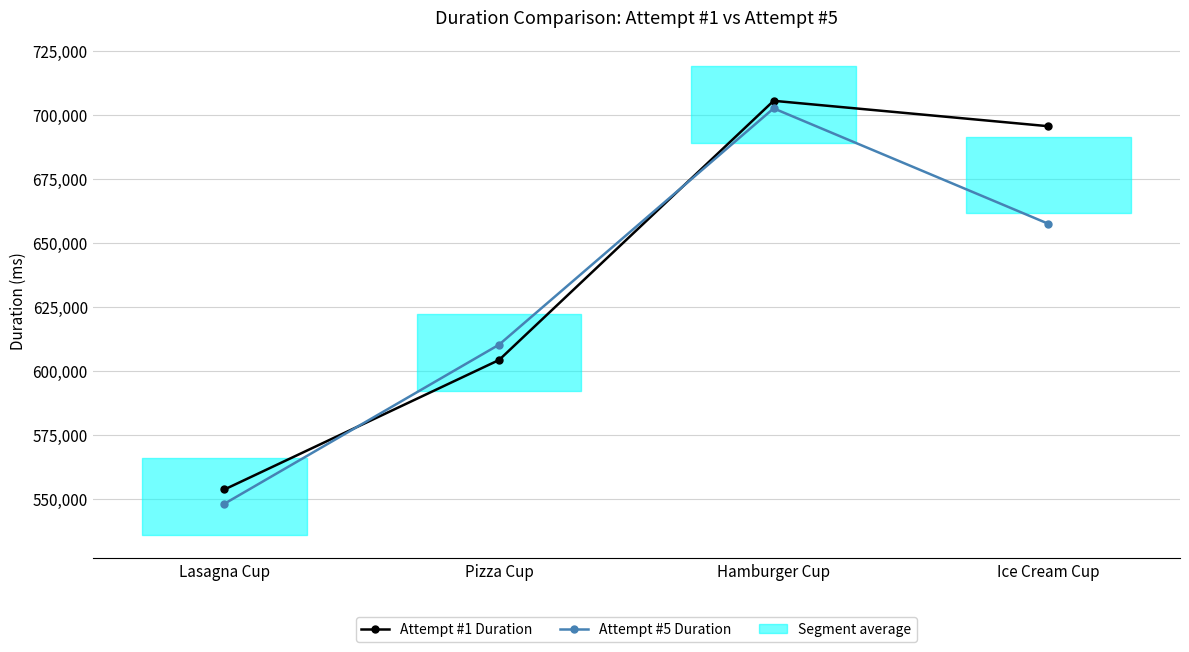

Reading left to right, transcribe all the data shown in this chart.

Attempt #1 Duration: 553628	604249	705601	695665
Attempt #5 Duration: 548061	610241	702641	657538